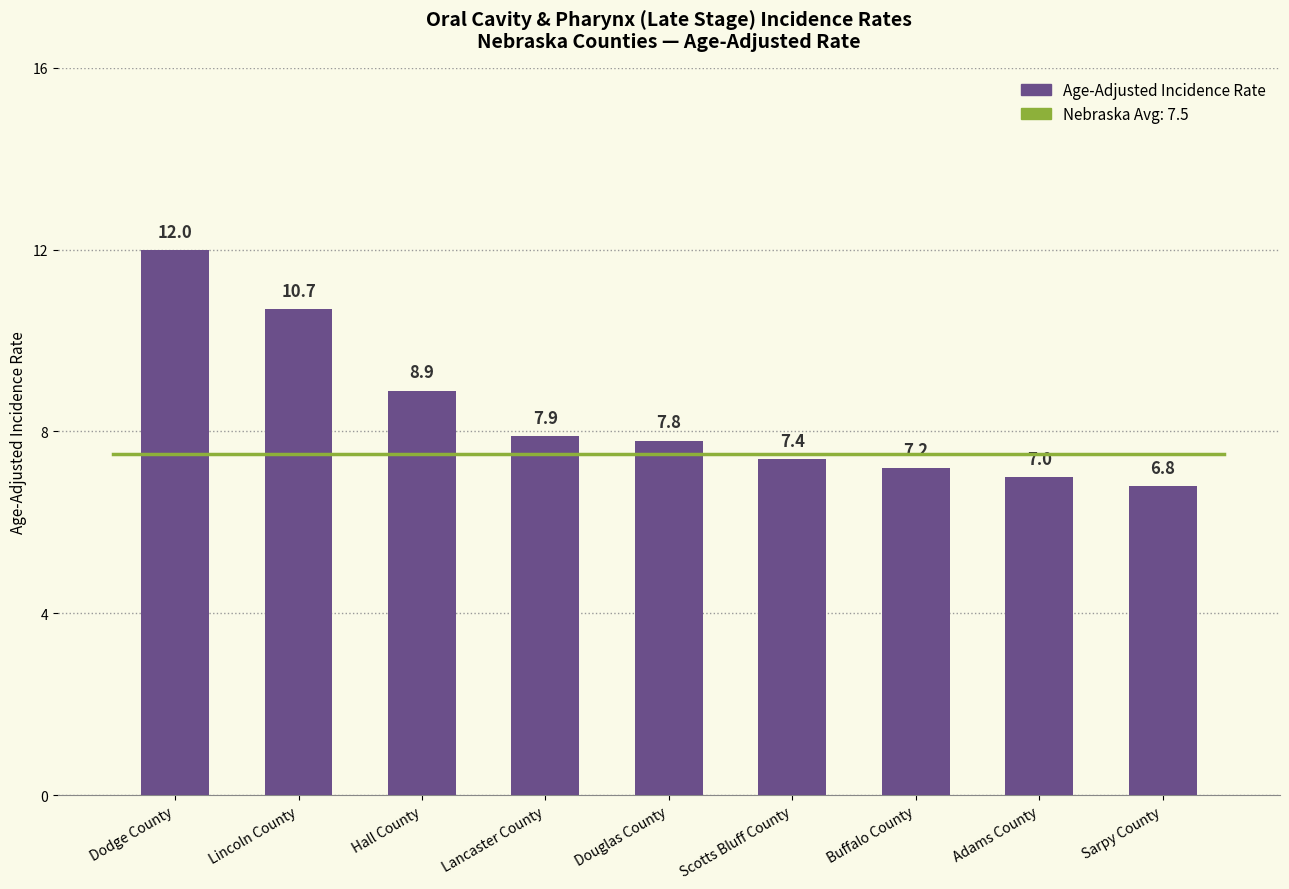

How many bars are there in total?

9